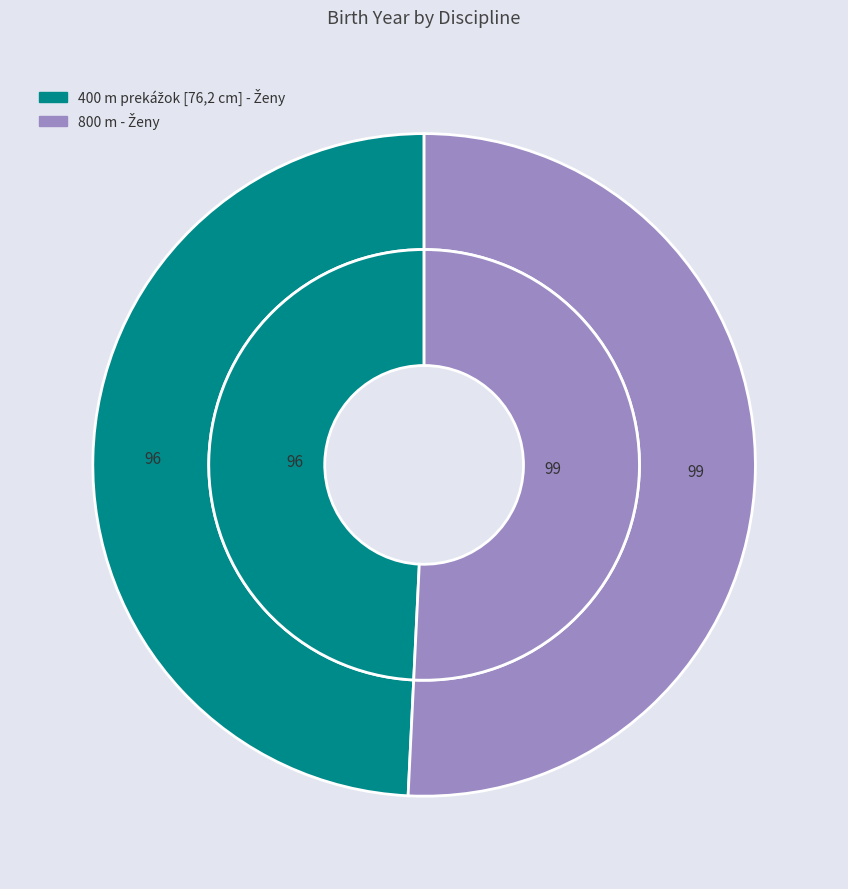

Approximately how many times larger is the value at 400 m prekážok [76,2 cm] - Ženy compared to 800 m - Ženy?

1.0